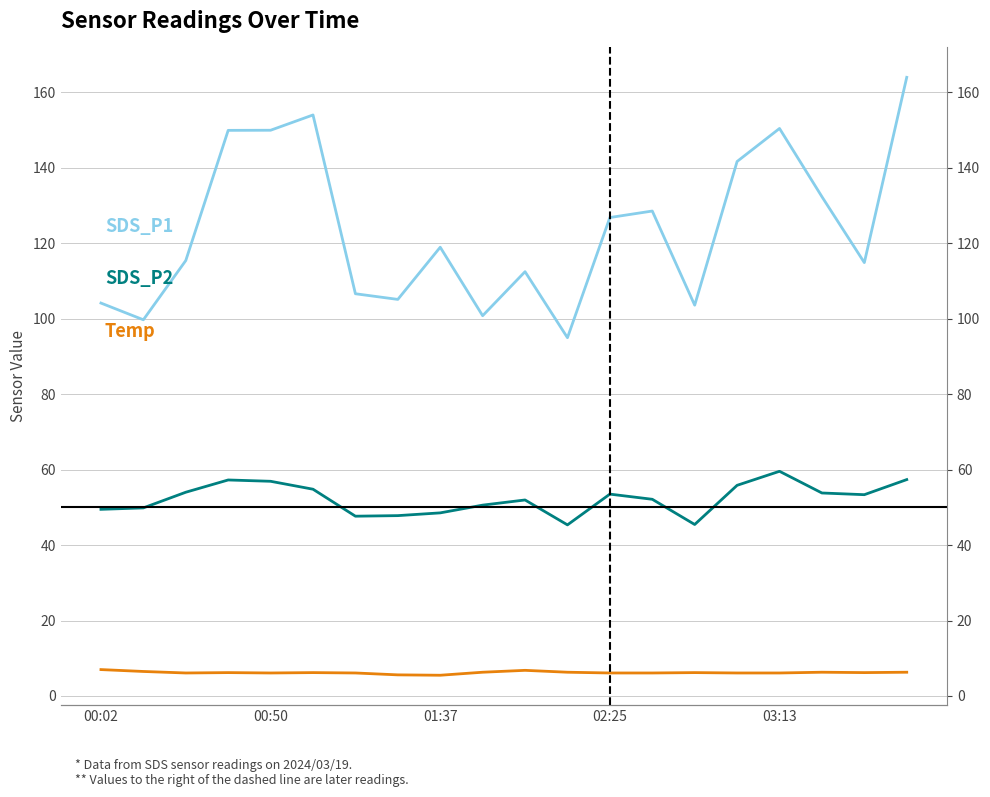

What is the difference between the SDS_P1 values at 19 and 14?

60.4